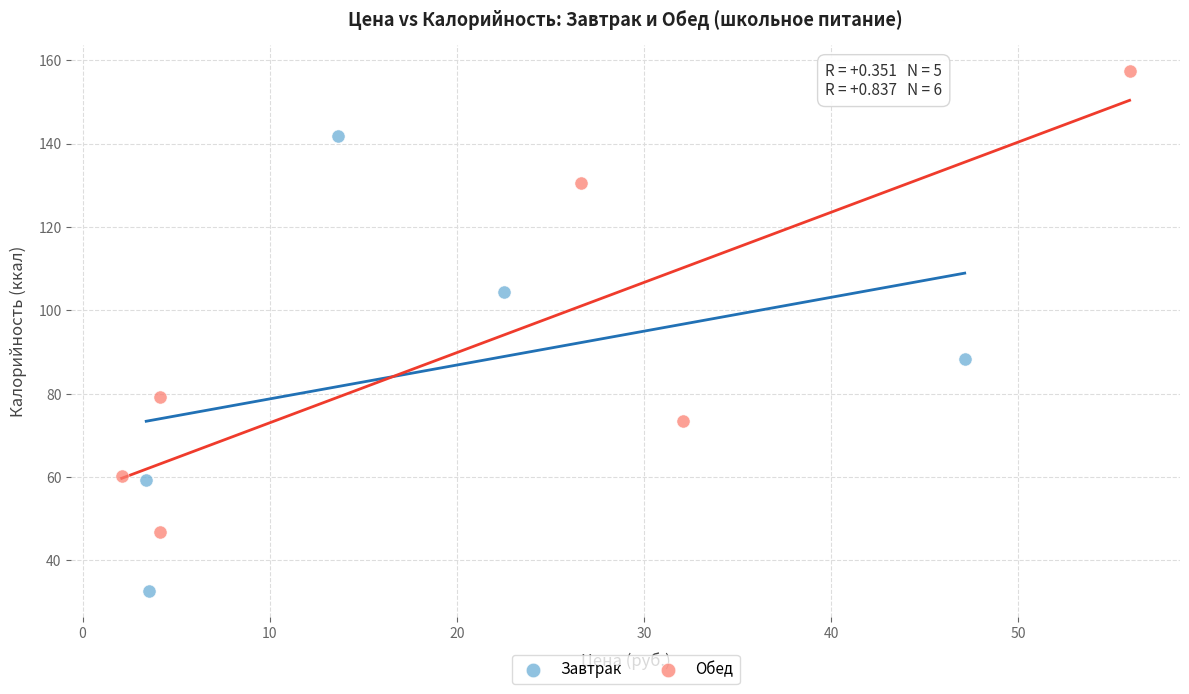

Which series reaches the maximum Y coordinate?

Обед